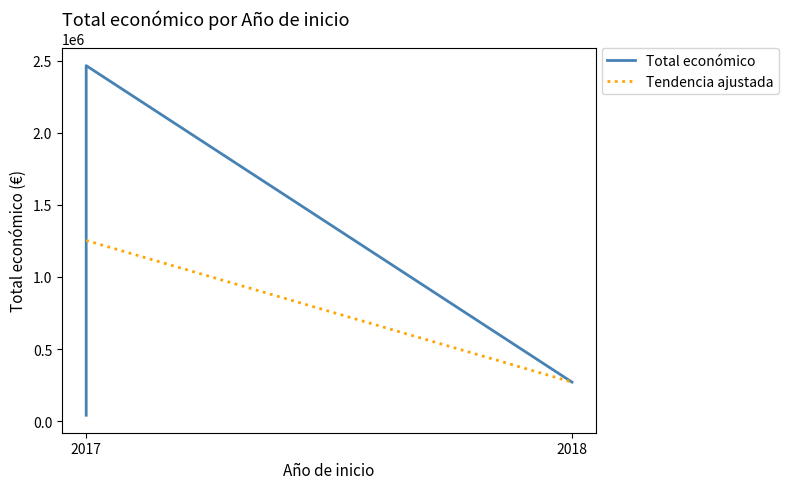

How many values in the Total económico series exceed 271552?

1